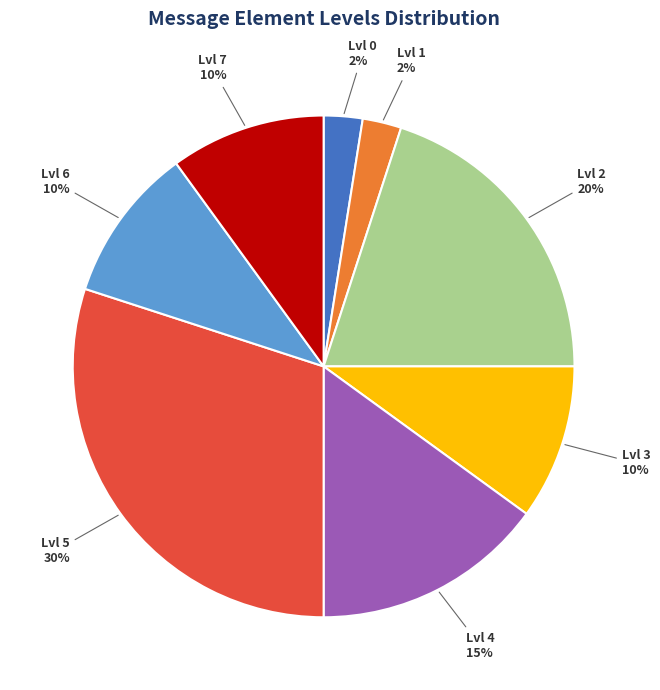

How many slices are in this pie chart?

8